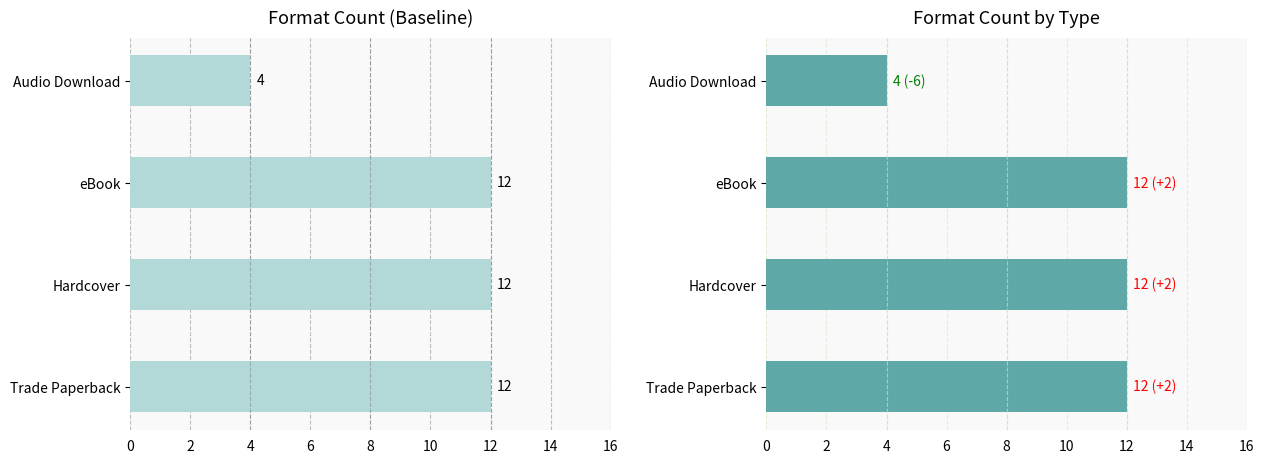

What value does the Hardcover series have at eBook?

12